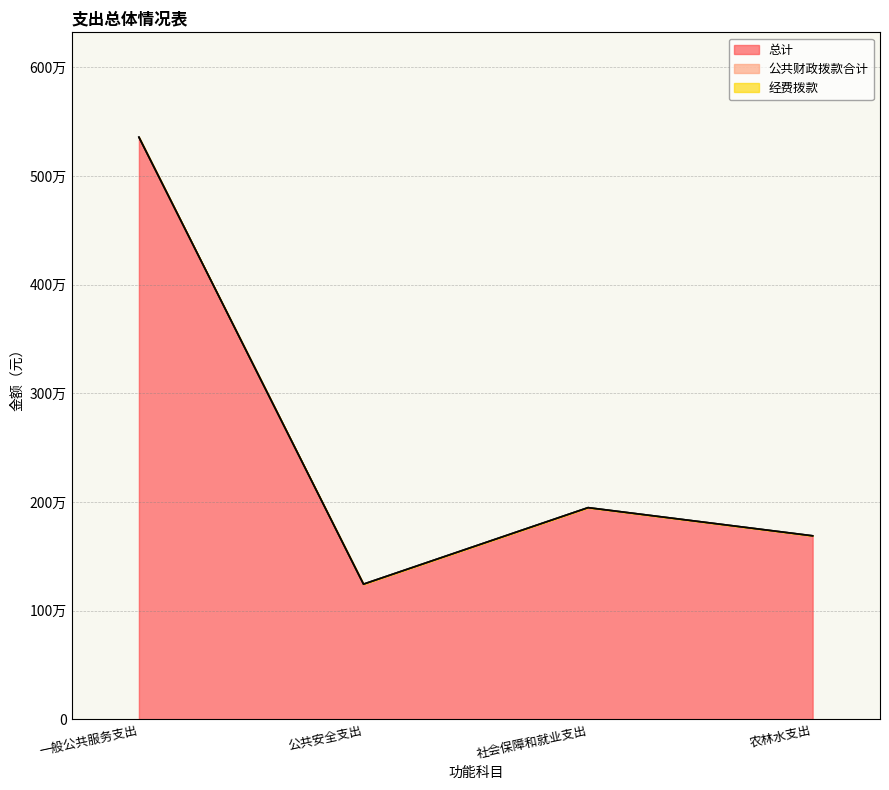

True or false: 总计 and 公共财政拨款合计 intersect in this chart.

False